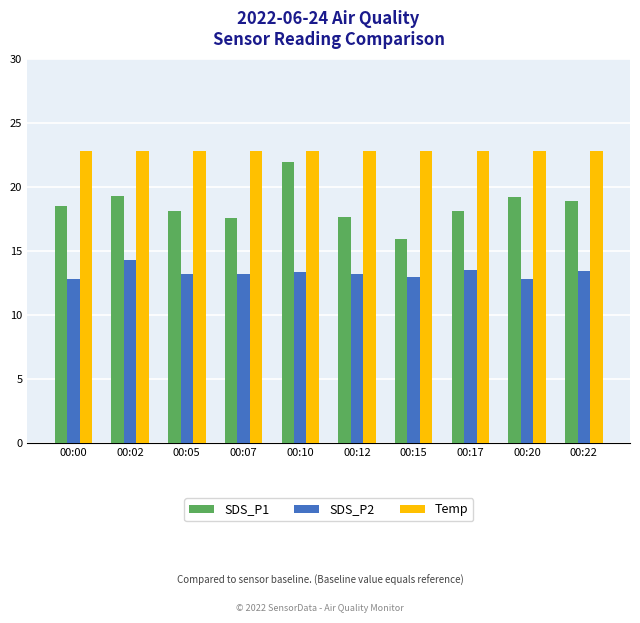

What is the sum of the SDS_P1 values at 00:20 and 00:15?

35.1